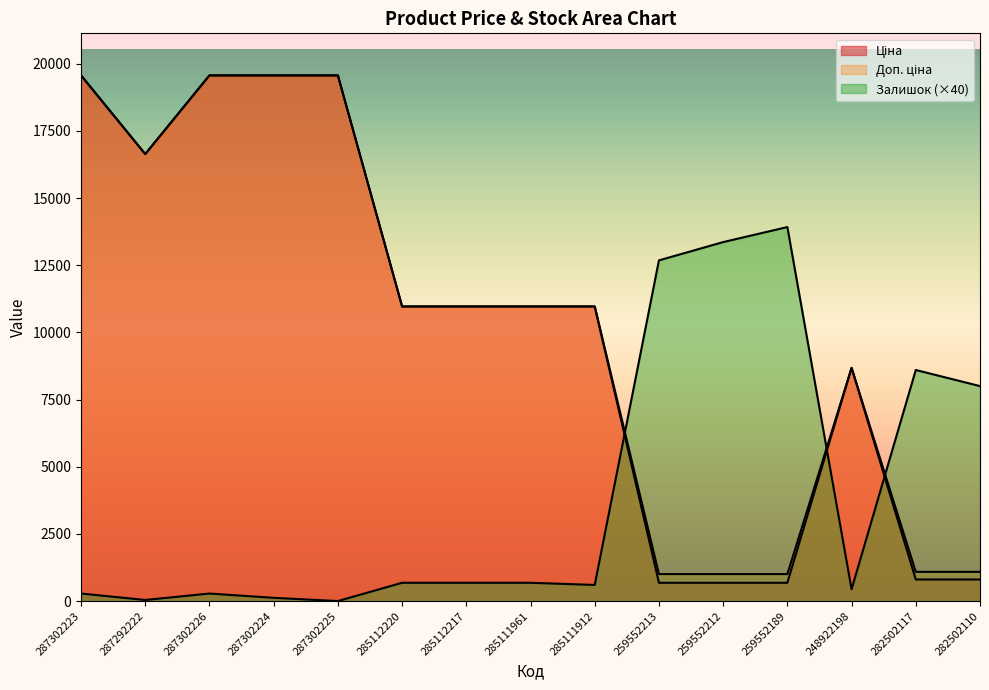

Is it true that Доп. ціна equals 16636.8 at 287292222?

True